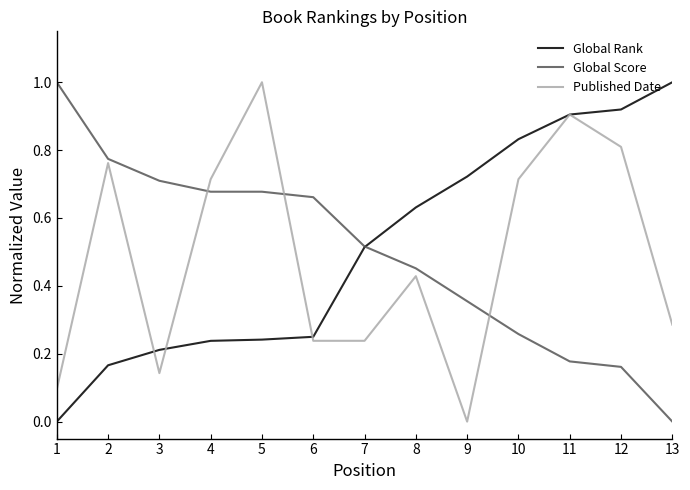

What is the maximum value shown in the chart?

1.0